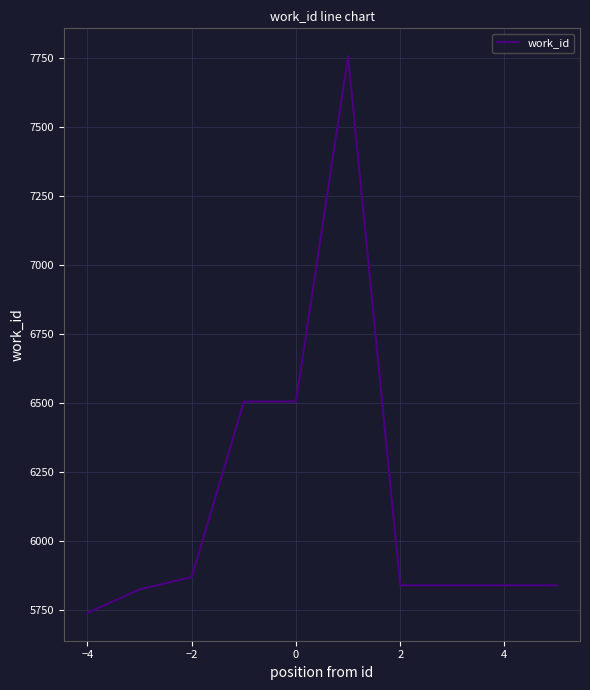

What is the difference between the maximum and minimum values?

2016